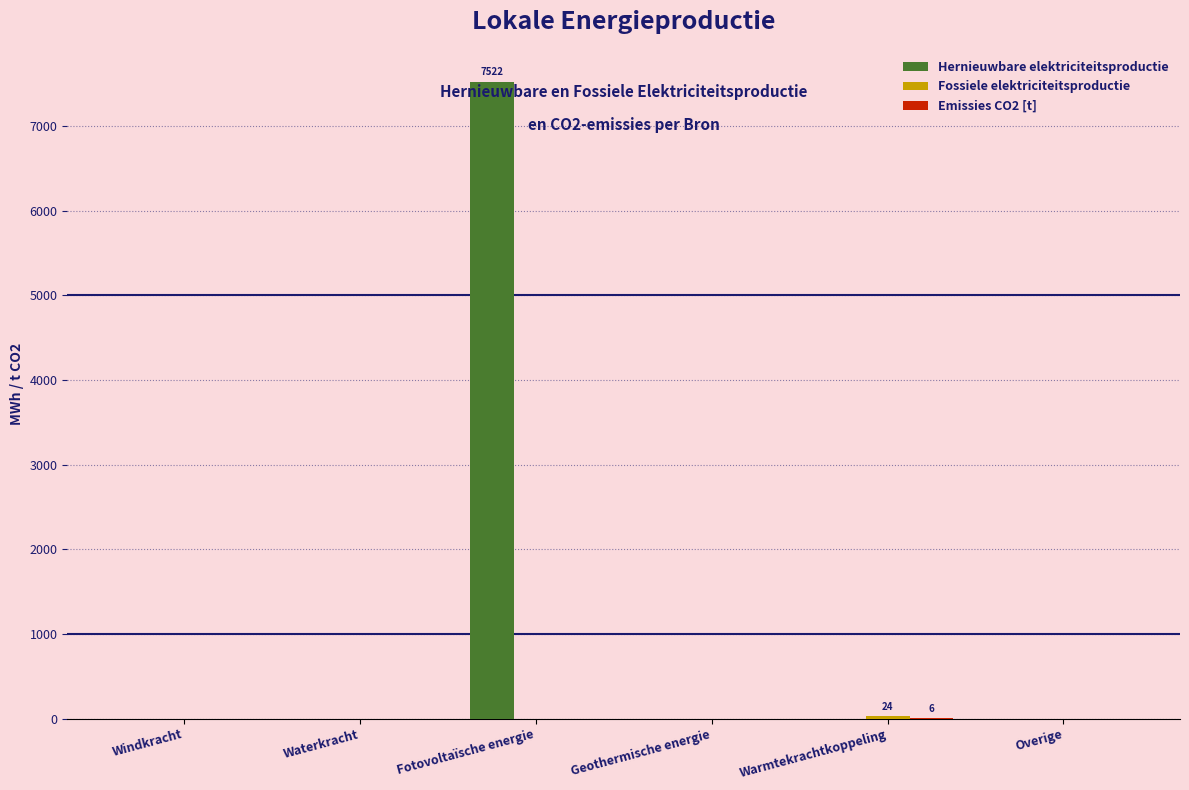

Is it true that Hernieuwbare elektriciteitsproductie equals 7522.1 at Fotovoltaïsche energie?

True